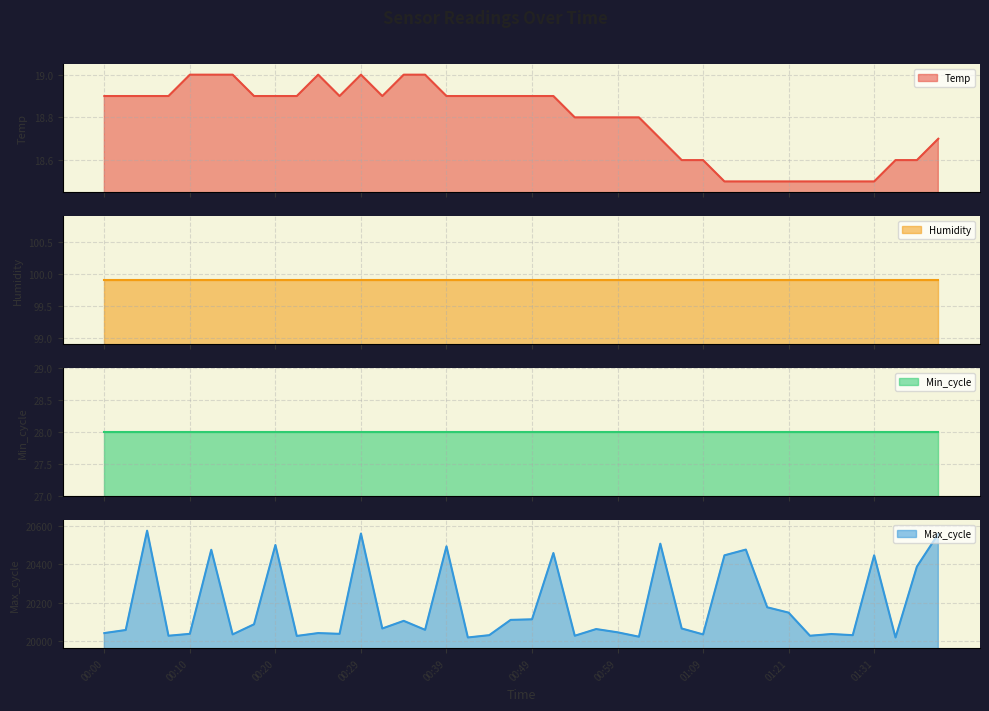

True or false: Temp has a value of 11.6 at 00:37.

False